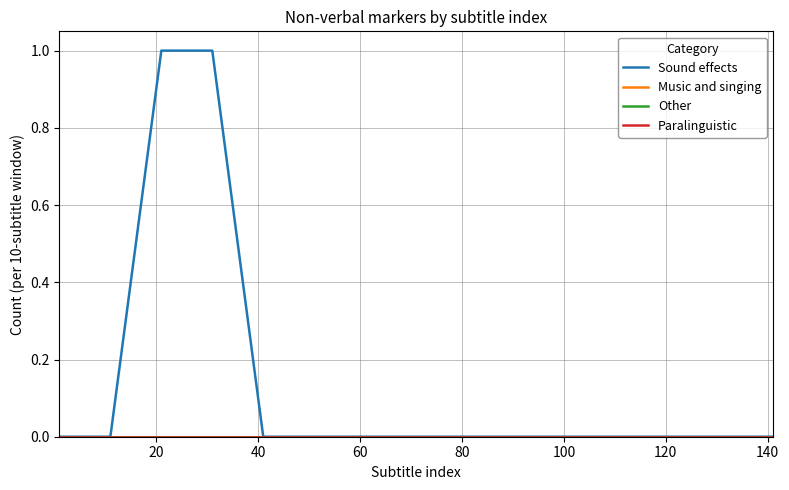

Count the number of data series in this chart.

4